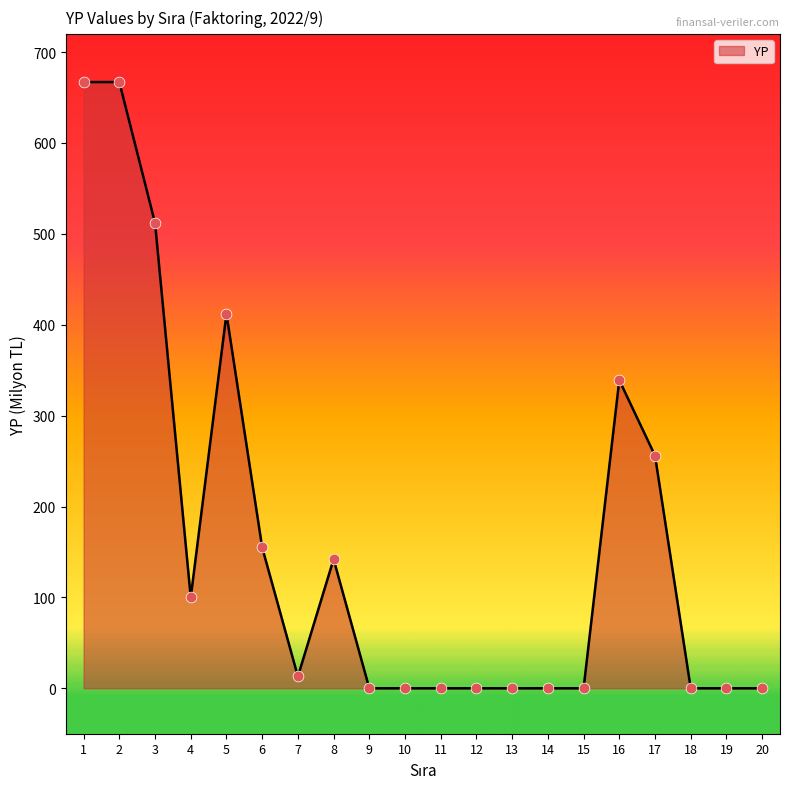

Between 3 and 1, which is larger?

1